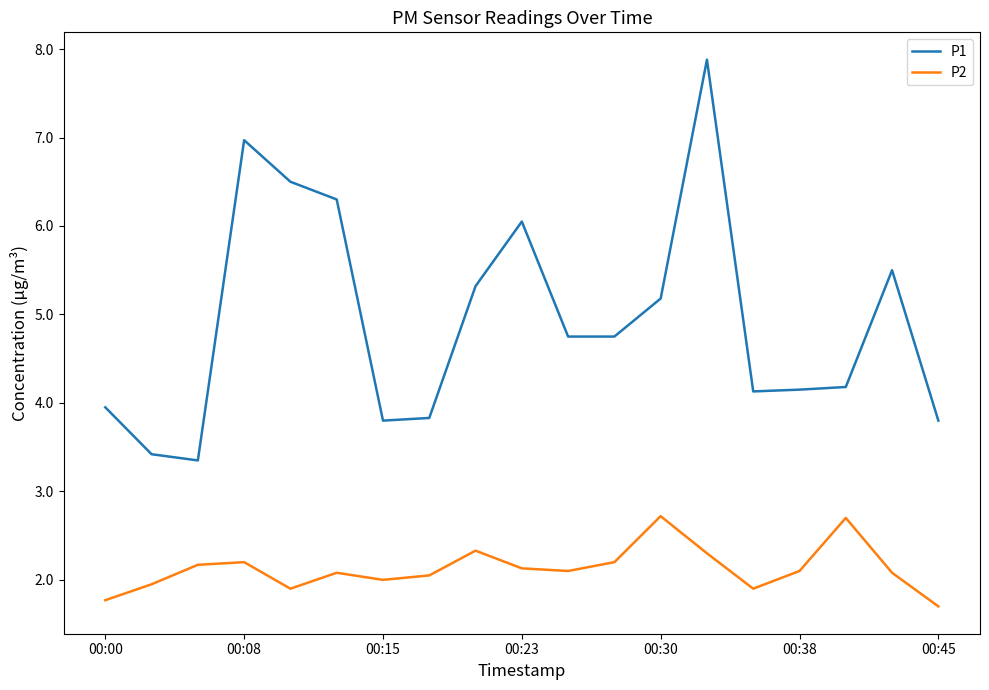

What is the difference between the maximum and minimum values in the P1 series?

4.5